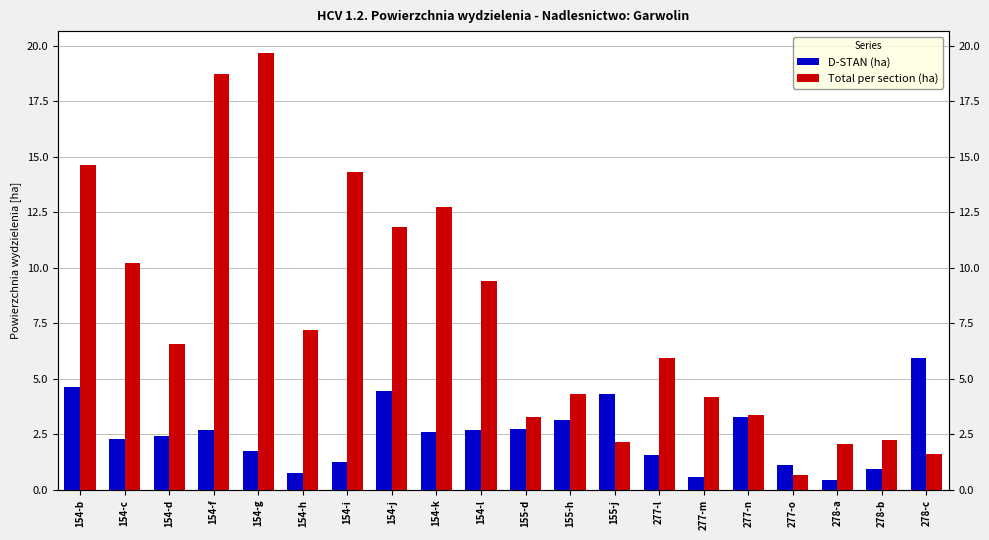

What position from the right is 154-l?

11